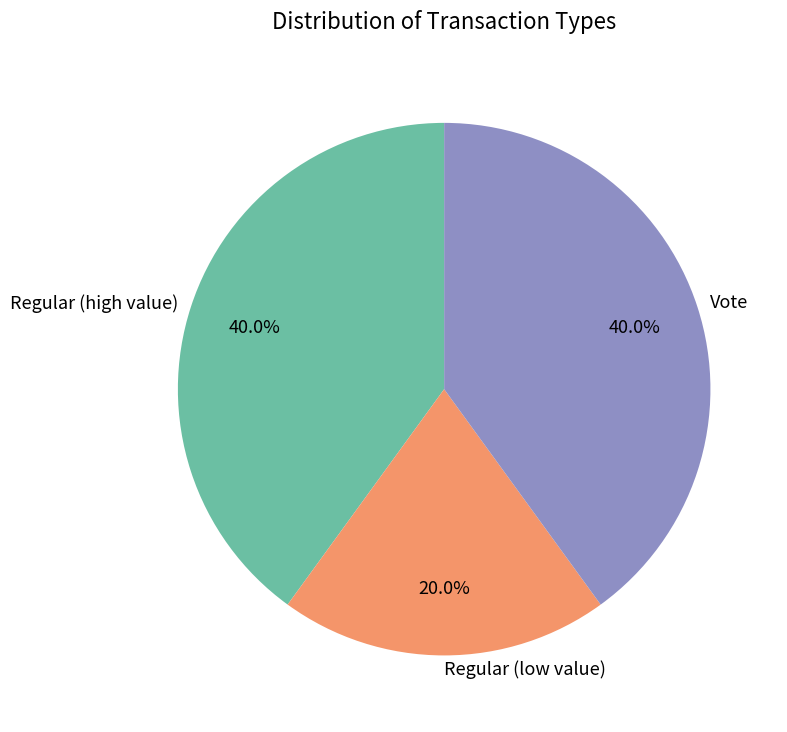

Approximately how many times larger is the value at Regular (high value) compared to Vote?

1.0